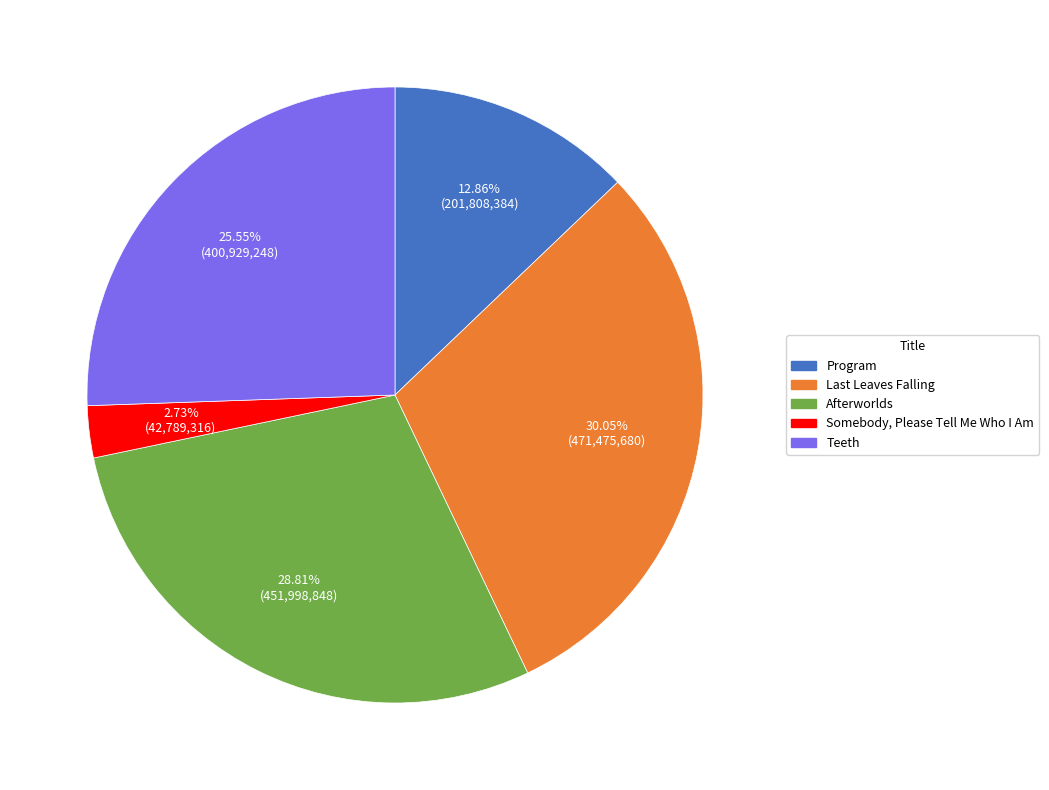

To the nearest percent, what is the average slice percentage?

20%